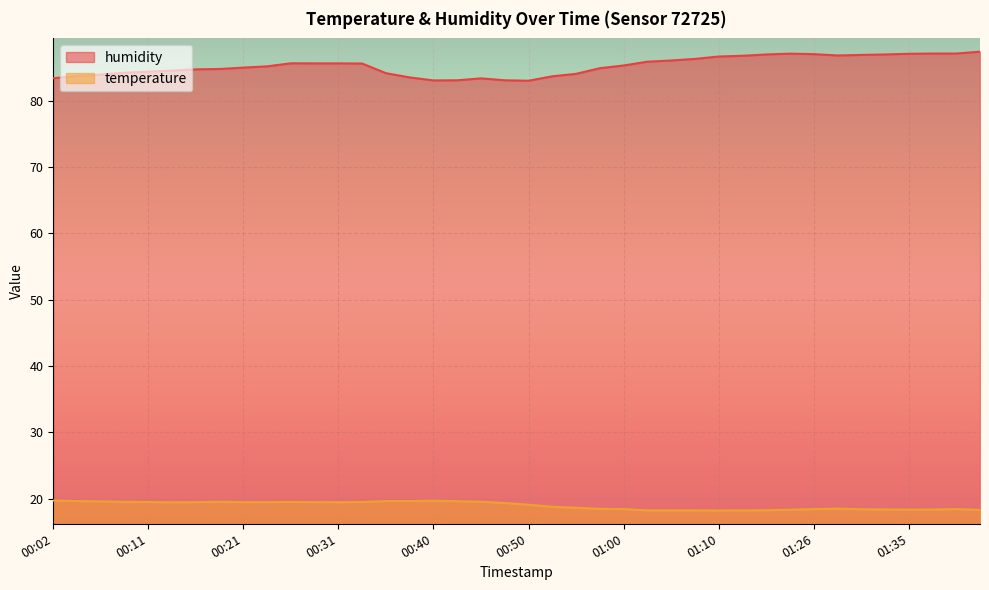

How many lines are shown in the chart?

2